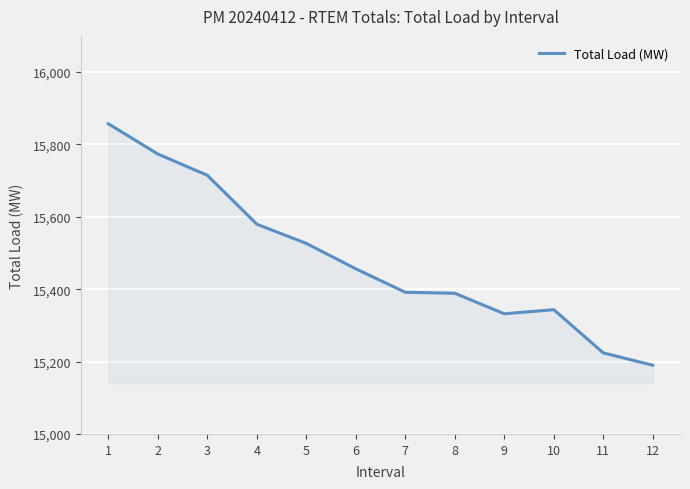

What is the greatest value displayed?

15857.2